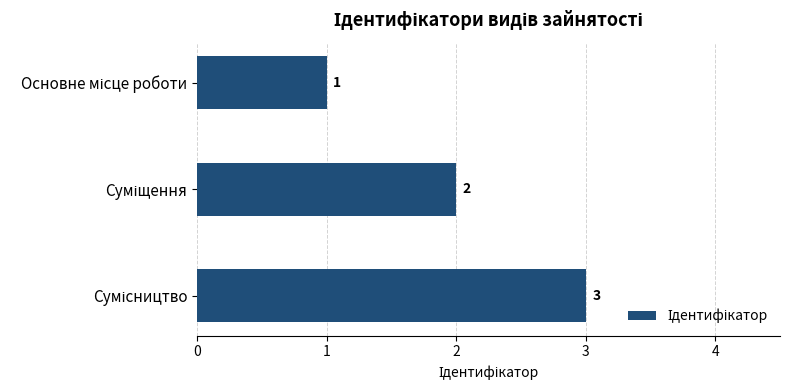

How many values are between 1 and 3?

3